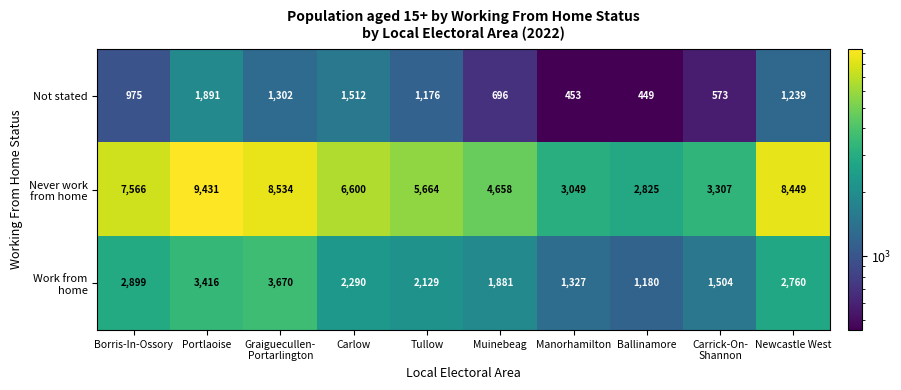

What is the greatest value displayed?

9431